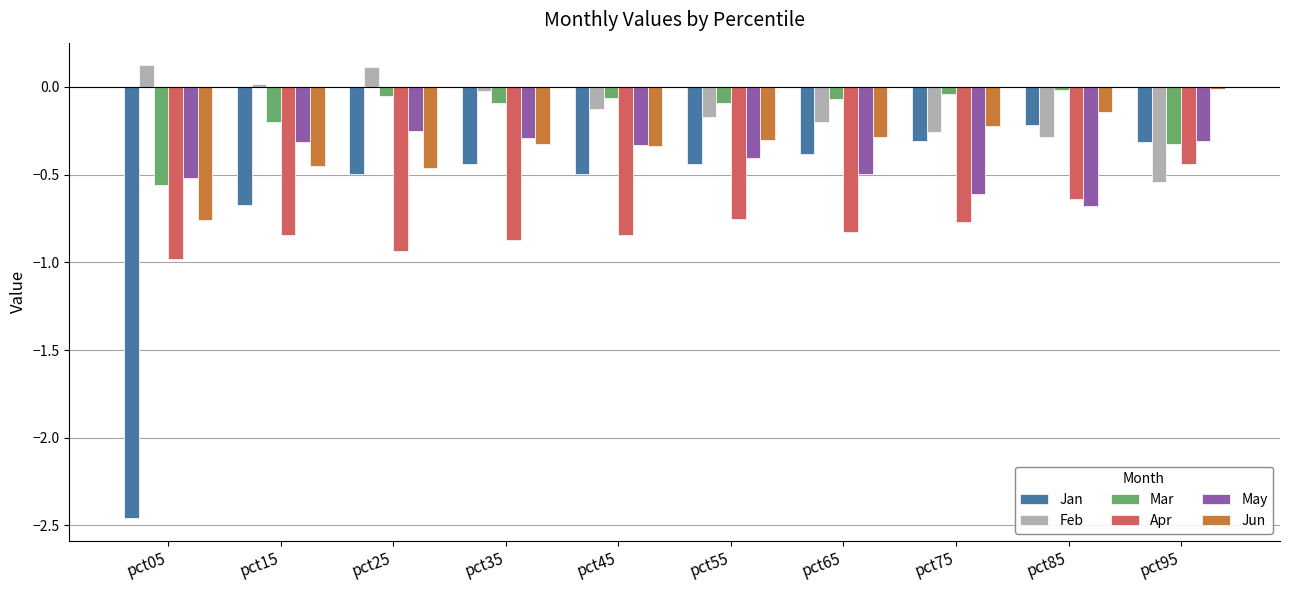

What is the sum of all Apr values?

-7.9